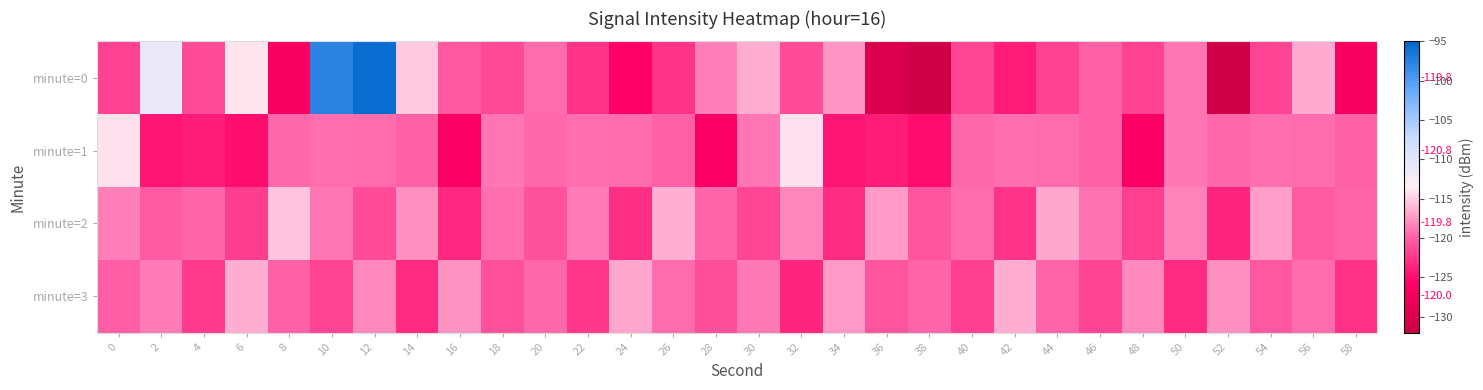

Count the number of data series in this chart.

4